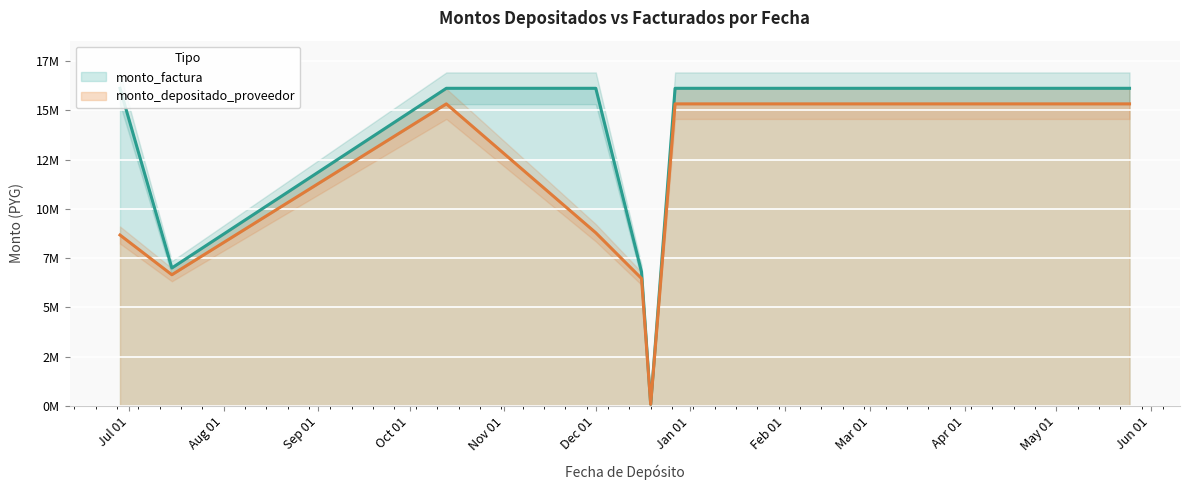

How many series are shown in this chart?

2